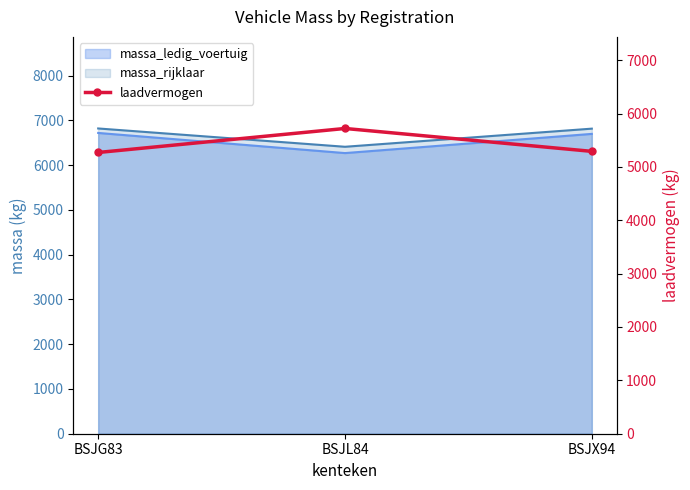

Does the chart have visible grid lines?

No